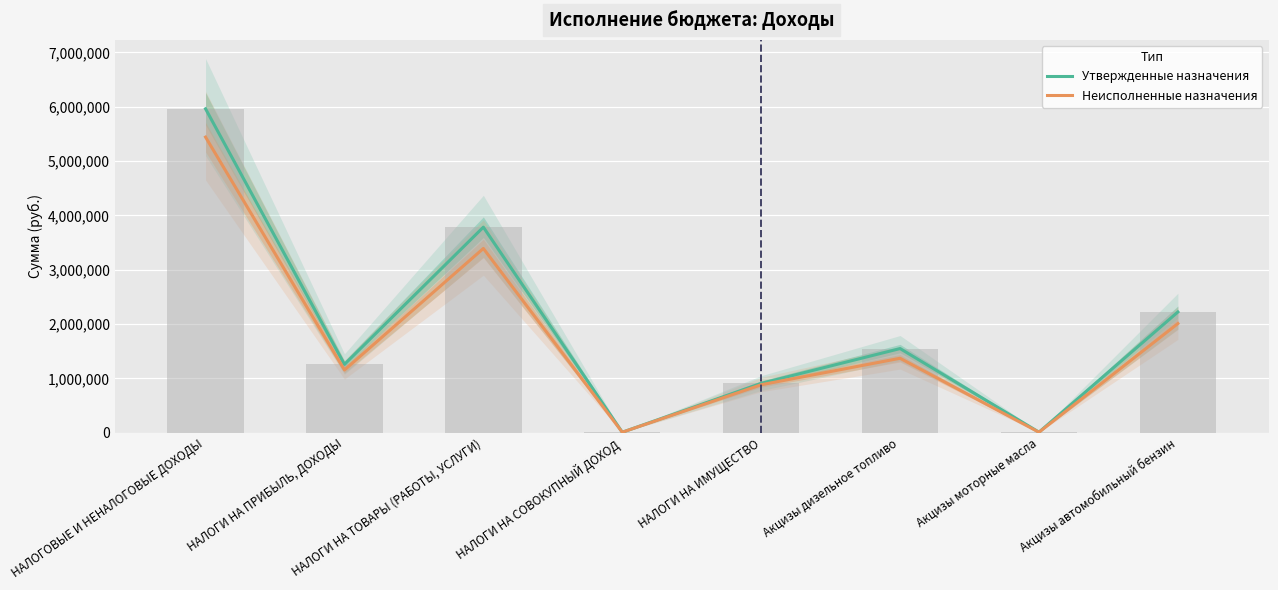

At how many categories does at least one series exceed 1485688?

4